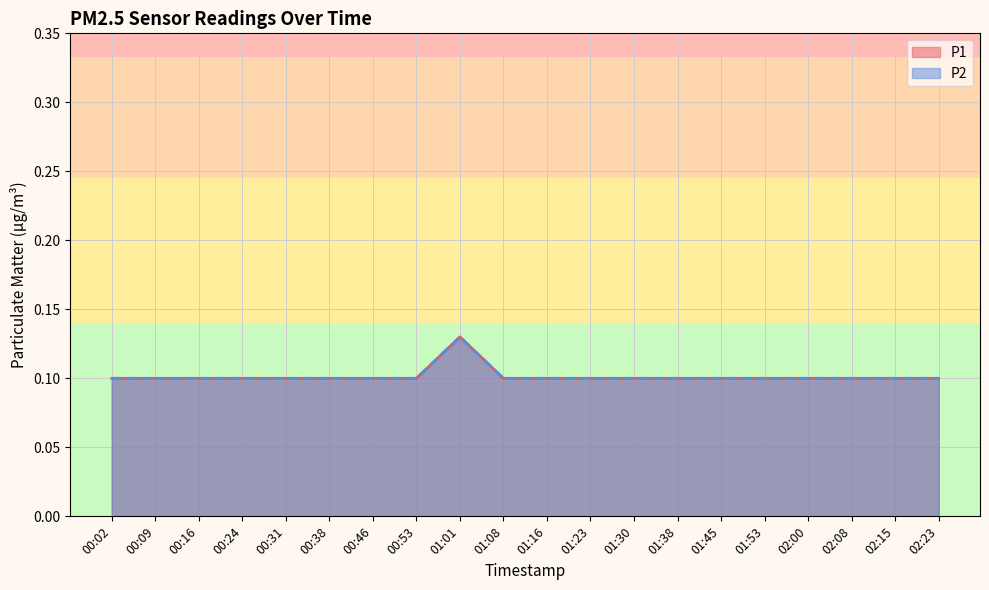

Which has a higher value, 02:15 or 00:09?

02:15